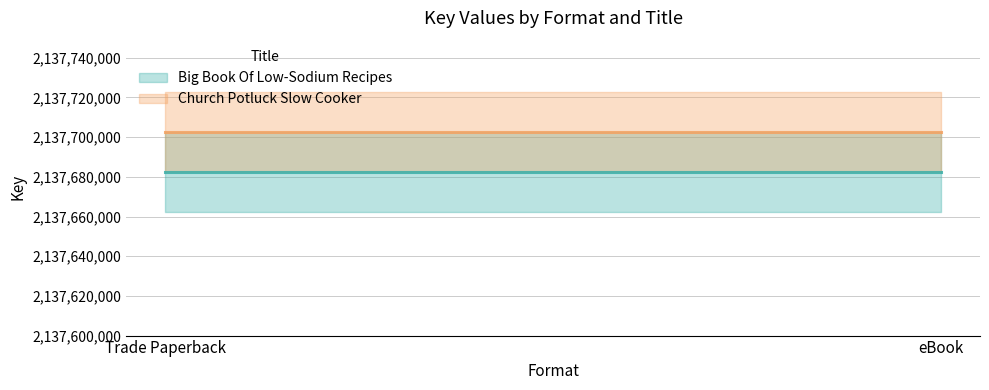

What are all the series names shown in the legend?

Big Book Of Low-Sodium Recipes, Church Potluck Slow Cooker